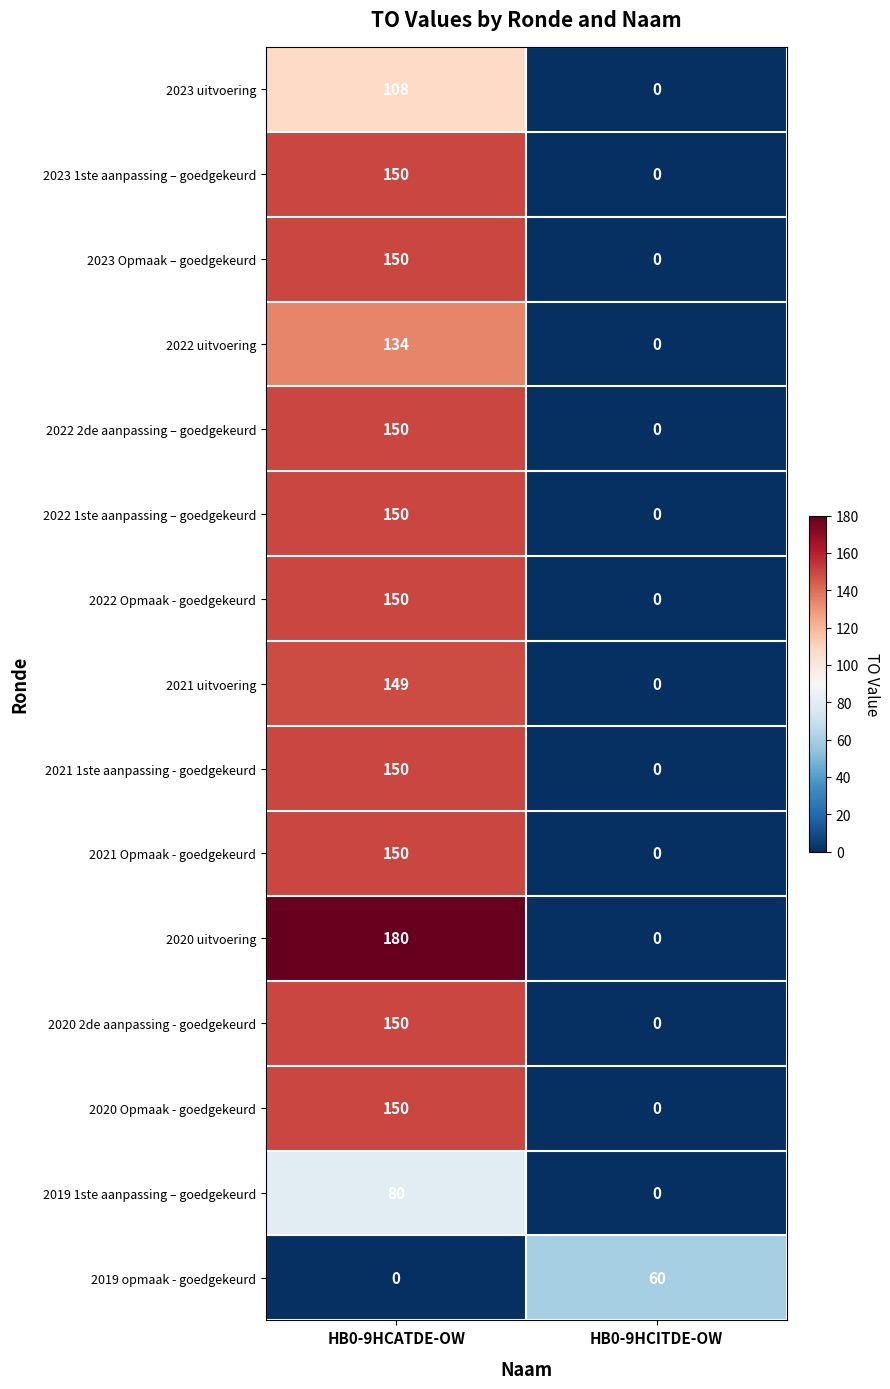

Is it true that 2023 uitvoering equals 140 at HB0-9HCATDE-OW?

False